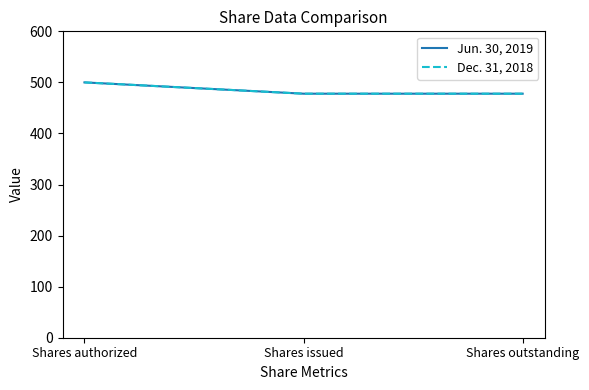

Is this an area chart (filled region under the line)?

No